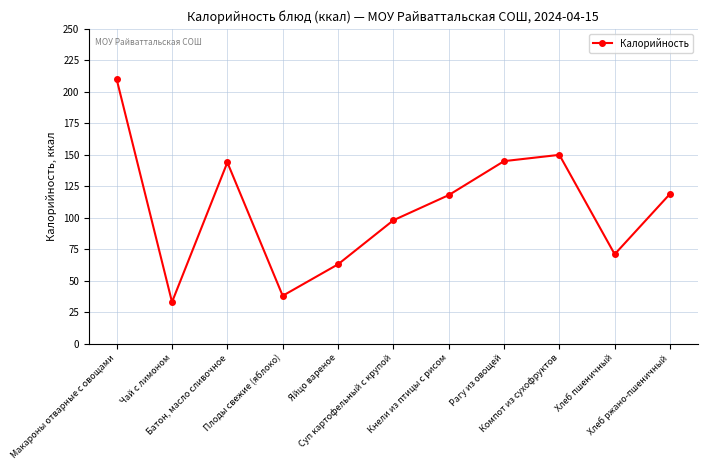

At which label is the value closest to 121?

Хлеб ржано-пшеничный